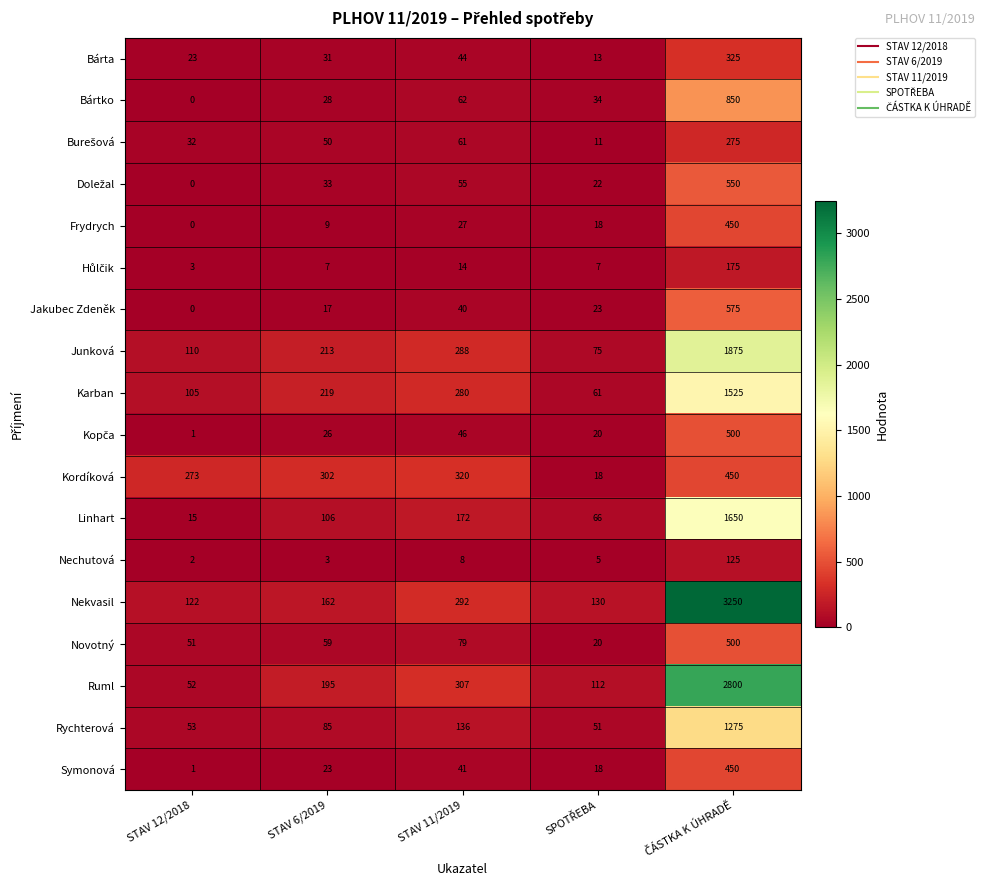

What is the maximum value shown in the chart?

3250